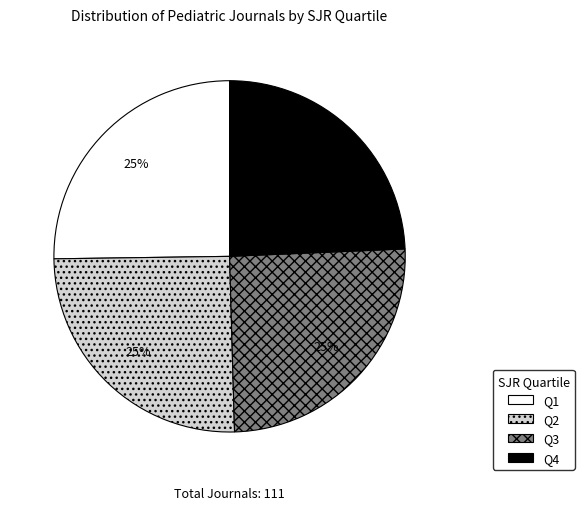

Is it true that Q2 is 12% of the pie?

False